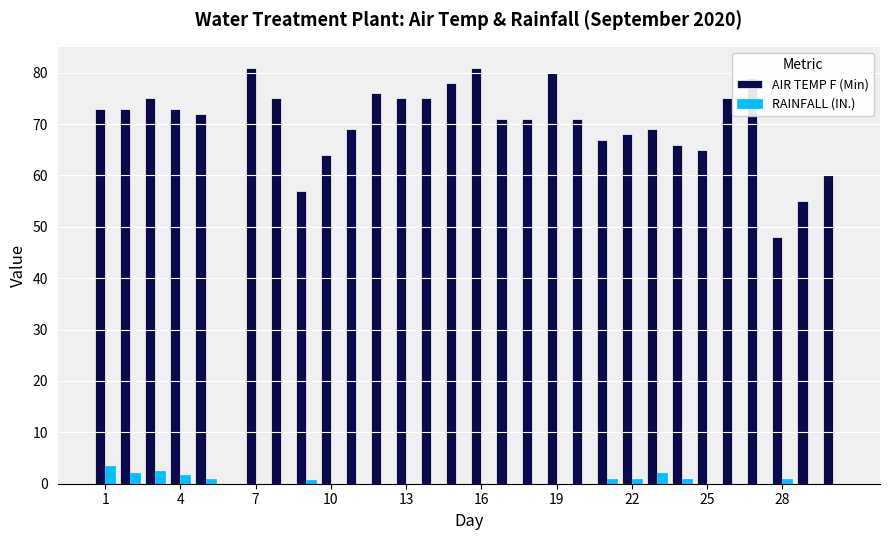

Which series has the largest range (max minus min)?

AIR TEMP F (Min)